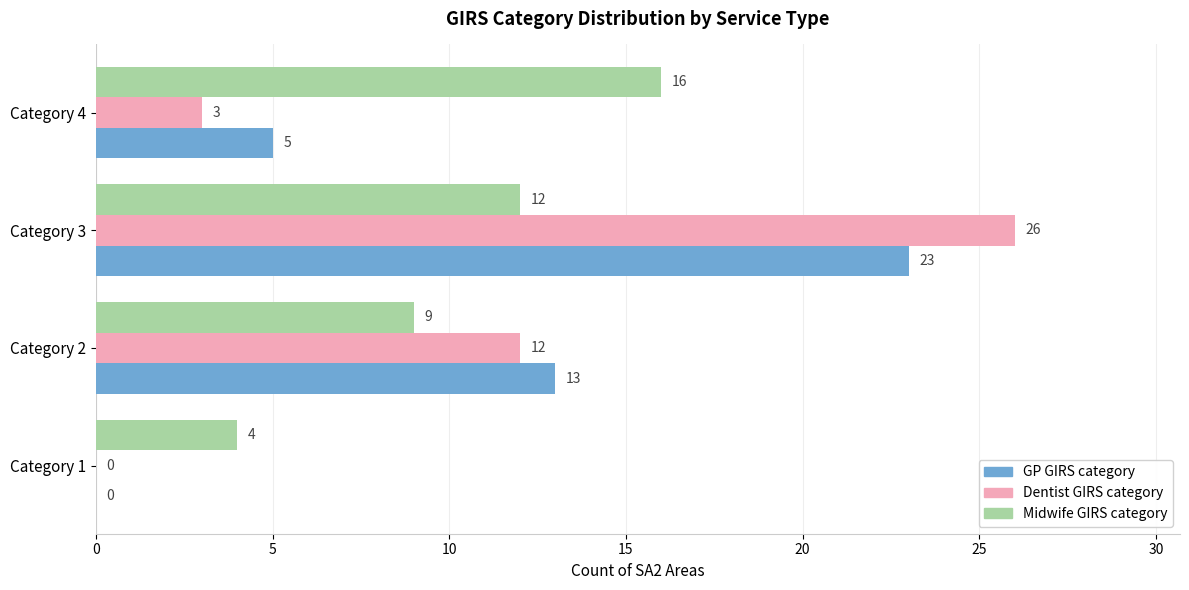

How many categories are shown in the chart?

4